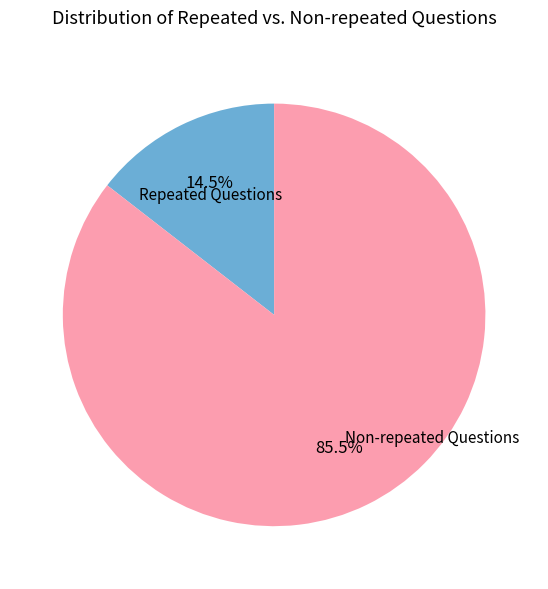

Does any single category account for the majority?

Yes